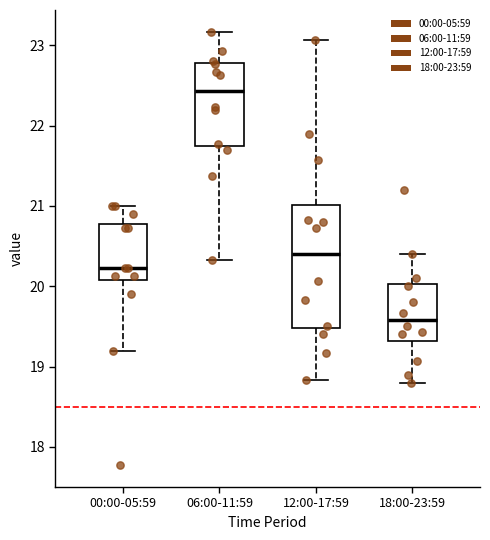

Reading left to right, read every box against the y-axis: the position of its median line, the range the box covers, and the ends of its whiskers. The values are not printed on the chart, so give them approximately, as read against the axis.

00:00-05:59: median 20.2, box 20.1 to 20.8, whiskers 19.2 to 21.0
06:00-11:59: median 22.4, box 21.8 to 22.8, whiskers 20.3 to 23.2
12:00-17:59: median 20.4, box 19.5 to 21.0, whiskers 18.8 to 23.1
18:00-23:59: median 19.6, box 19.3 to 20.0, whiskers 18.8 to 20.4